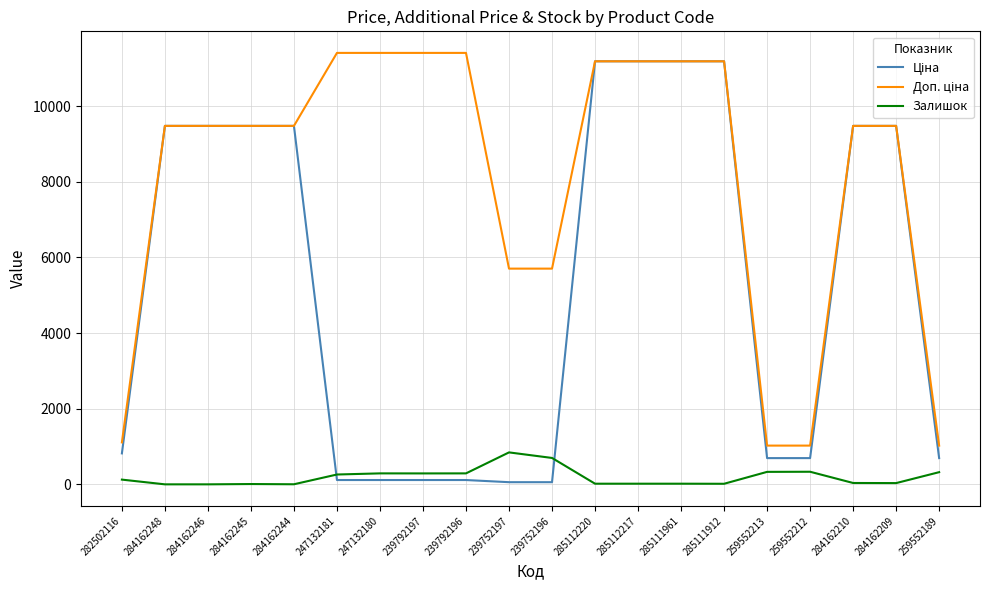

What is the total value across all series at 247132181?

11784.1